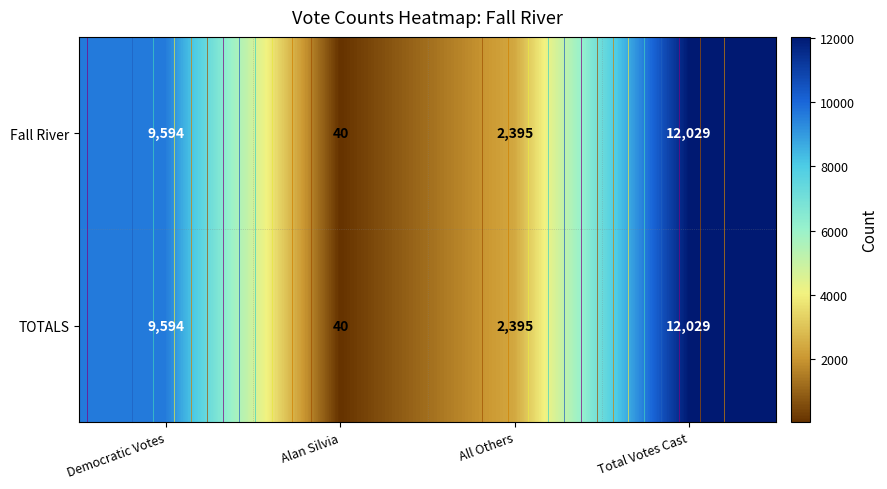

What is the sum of the Fall River values at All Others and Democratic Votes?

11989